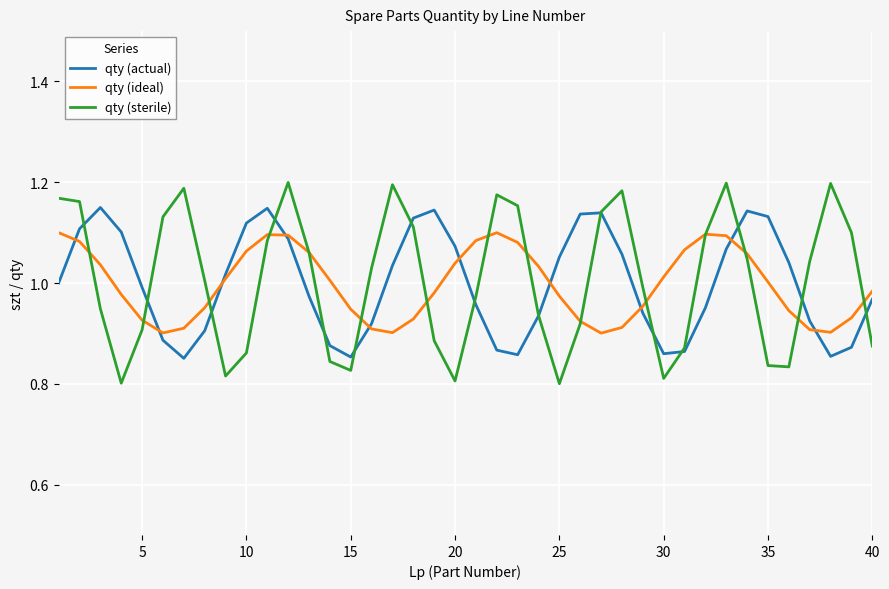

Rank the series by their maximum value, from highest to lowest.

qty (sterile), qty (actual), qty (ideal)